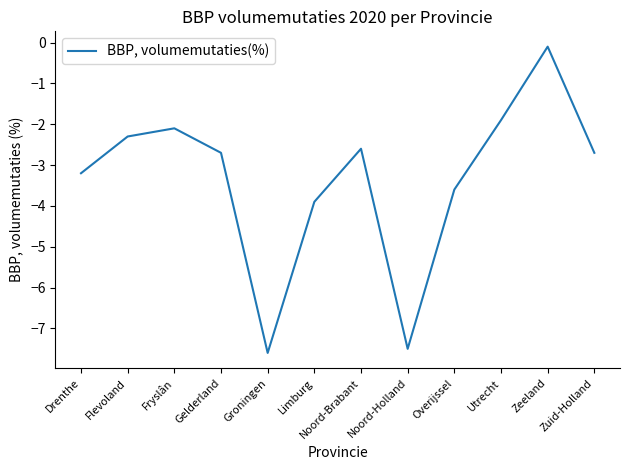

The value at Flevoland is -3.8. True or false?

False